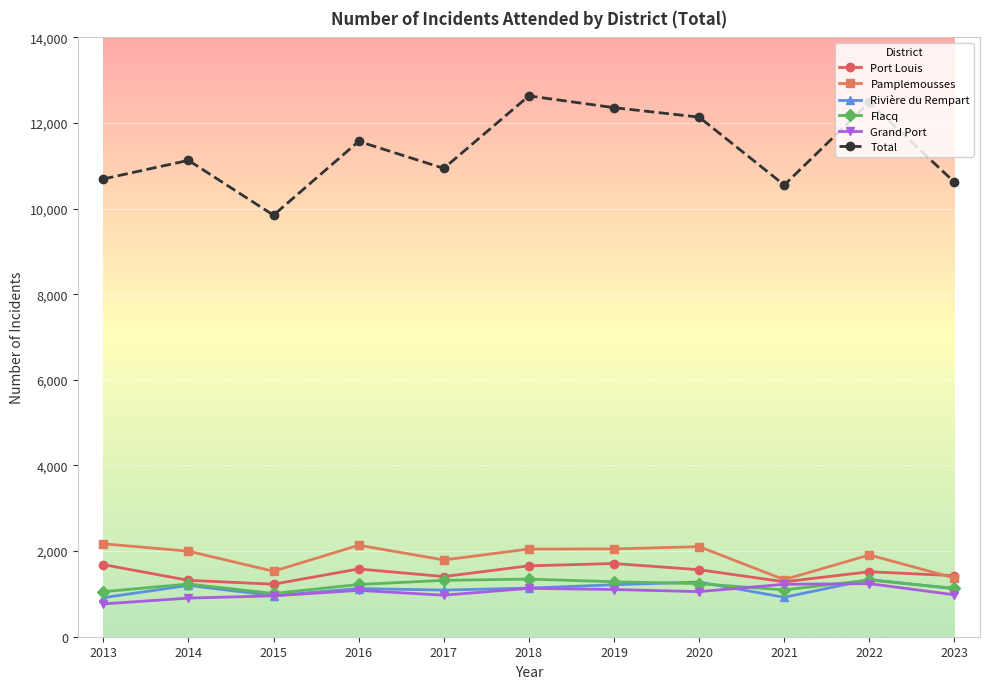

What is the value of the Grand Port point at the 4th from the left?

1083